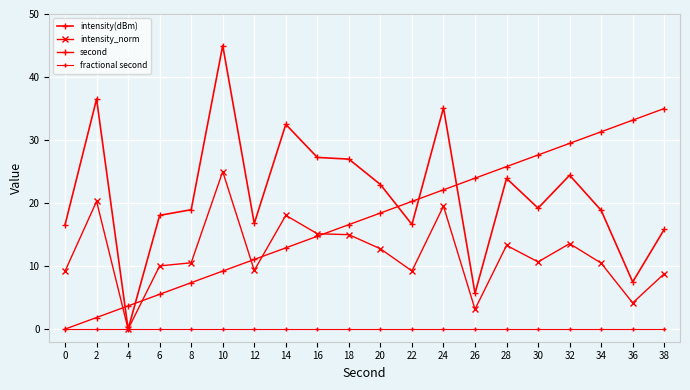

Is this an area chart (filled region under the line)?

No